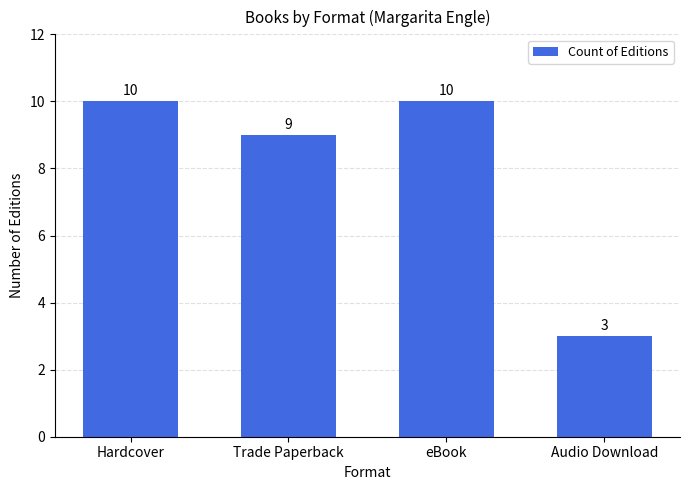

What is the smallest value displayed?

3